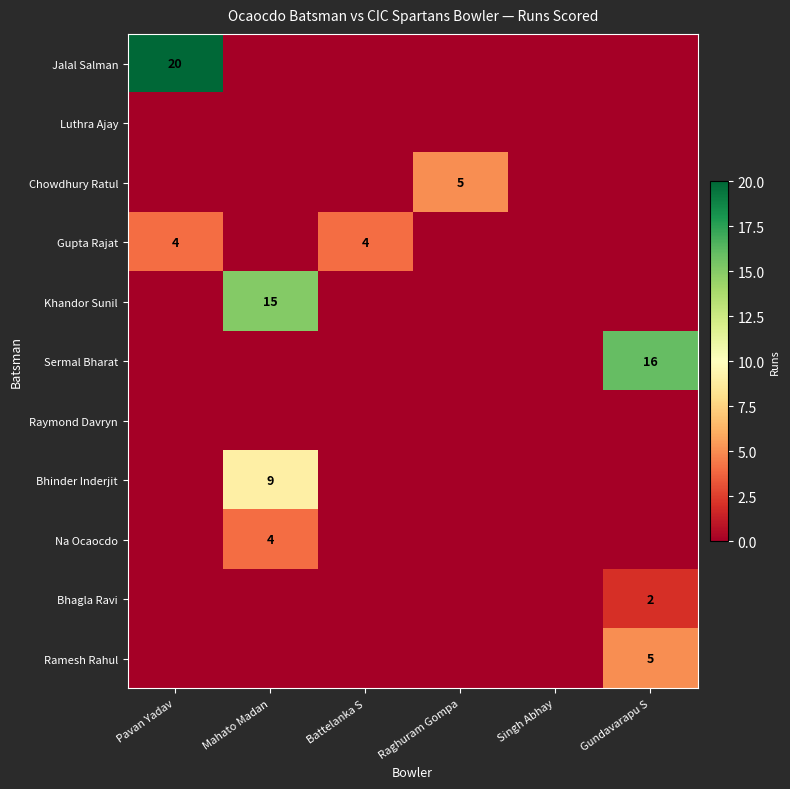

True or false: Bhagla Ravi has a value of 2 at Gundavarapu S.

True